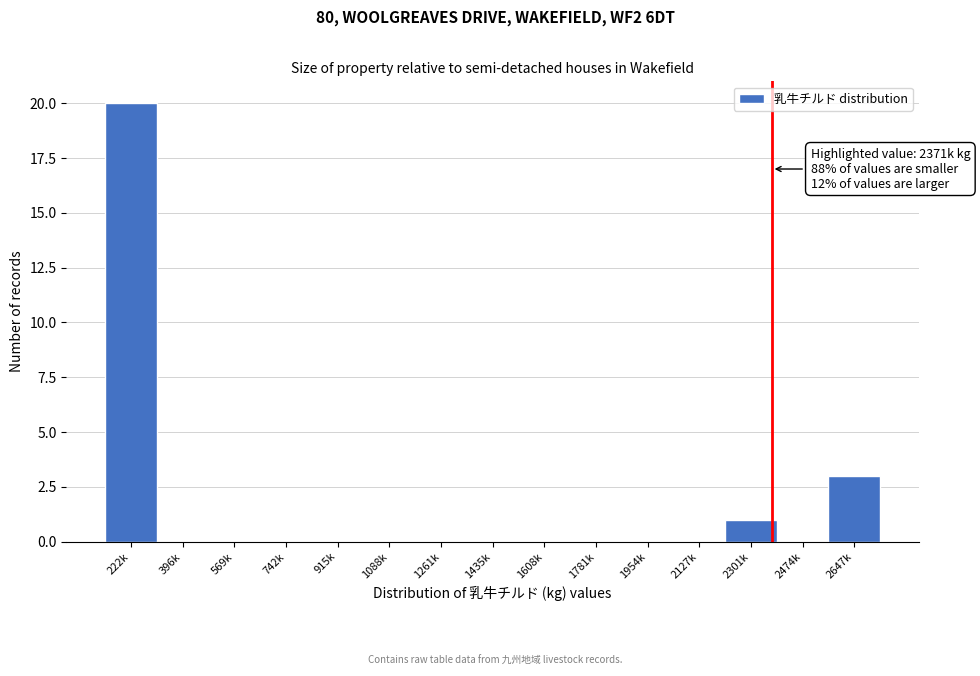

Reading left to right, list all the values displayed in this chart.

222k=20	396k=0	569k=0	742k=0	915k=0	1088k=0	1261k=0	1435k=0	1608k=0	1781k=0	1954k=0	2127k=0	2301k=1	2474k=0	2647k=3